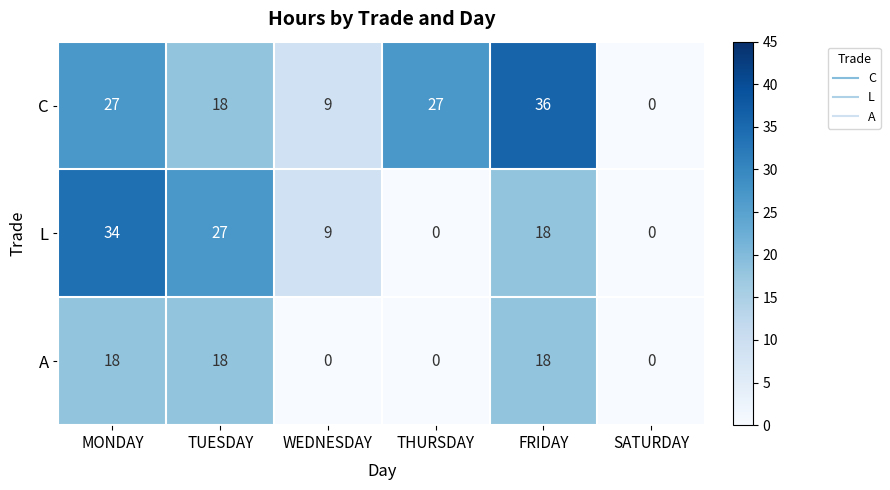

Between TUESDAY and THURSDAY, which series saw the biggest shift?

L